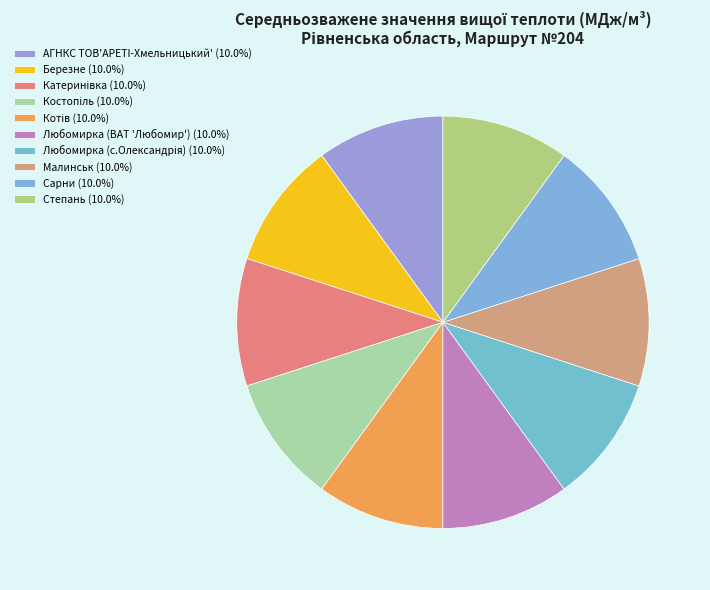

To the nearest percent, what is the average slice percentage?

10%